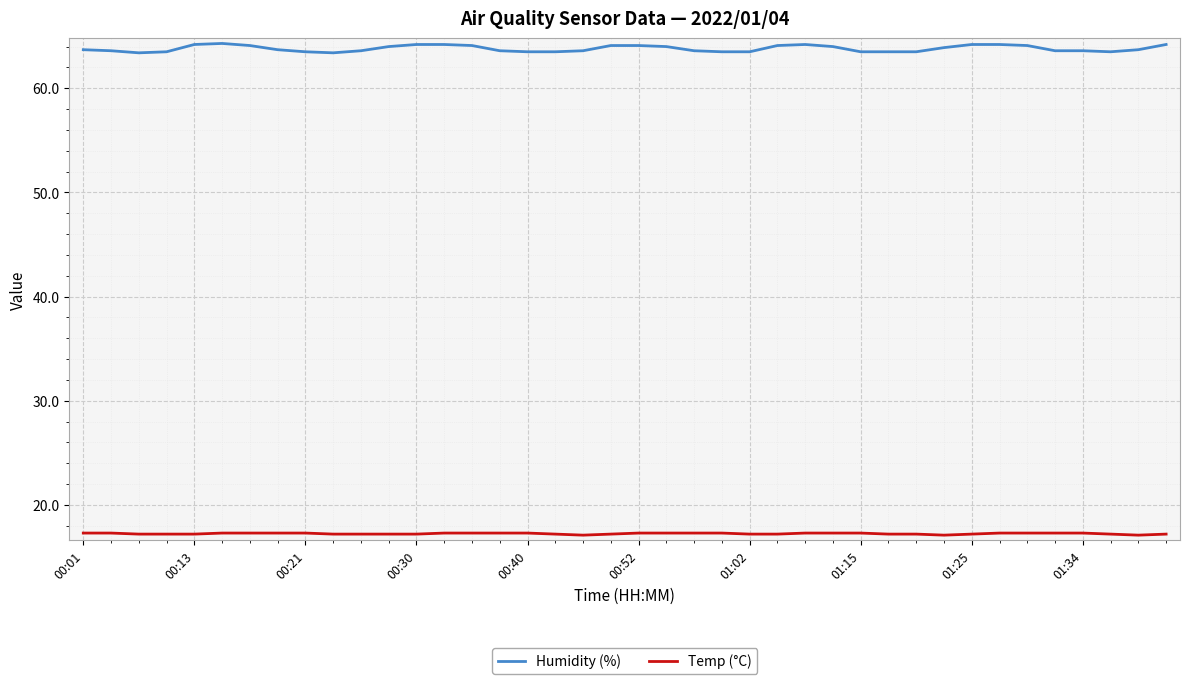

What is the smallest value displayed?

17.1